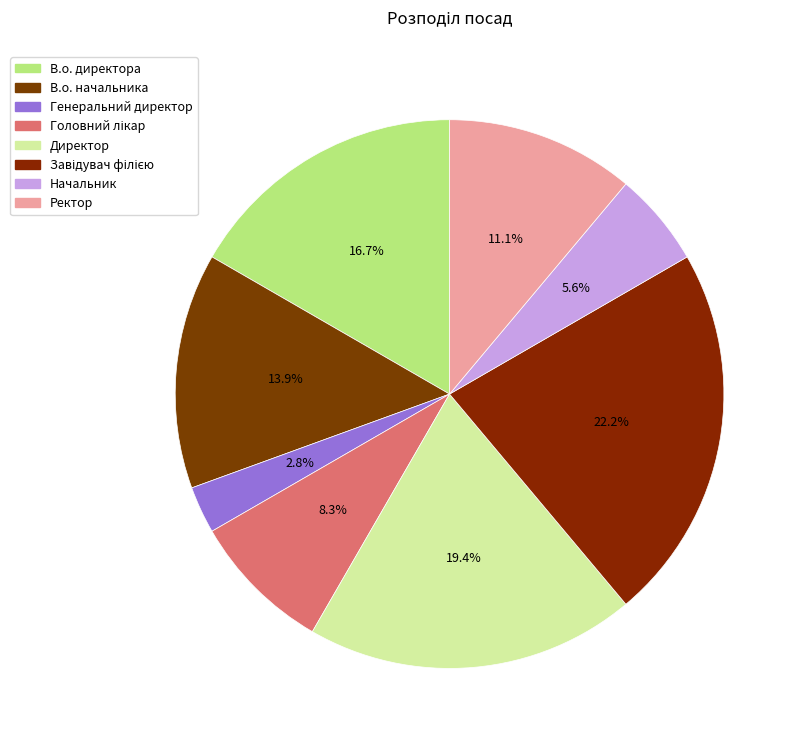

Is Головний лікар the majority of the pie?

No